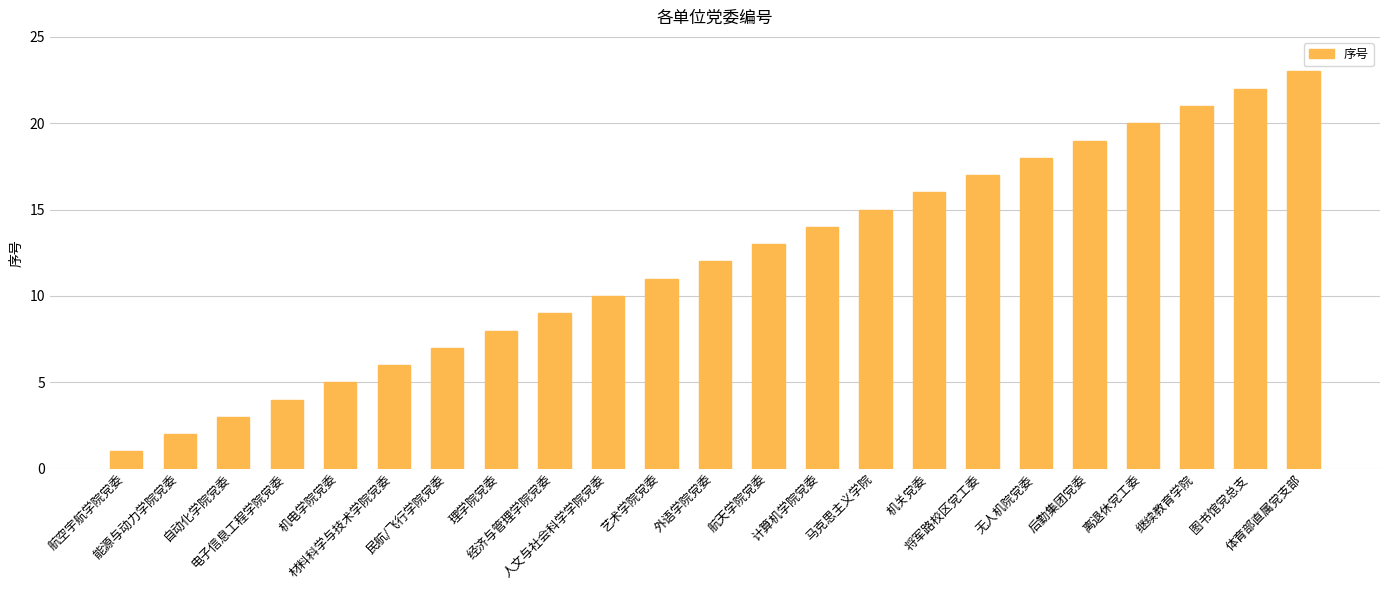

Reading left to right, transcribe all the data shown in this chart.

航空宇航学院党委=1	能源与动力学院党委=2	自动化学院党委=3	电子信息工程学院党委=4	机电学院党委=5	材料科学与技术学院党委=6	民航/飞行学院党委=7	理学院党委=8	经济与管理学院党委=9	人文与社会科学学院党委=10	艺术学院党委=11	外语学院党委=12	航天学院党委=13	计算机学院党委=14	马克思主义学院=15	机关党委=16	将军路校区党工委=17	无人机院党委=18	后勤集团党委=19	离退休党工委=20	继续教育学院=21	图书馆党总支=22	体育部直属党支部=23